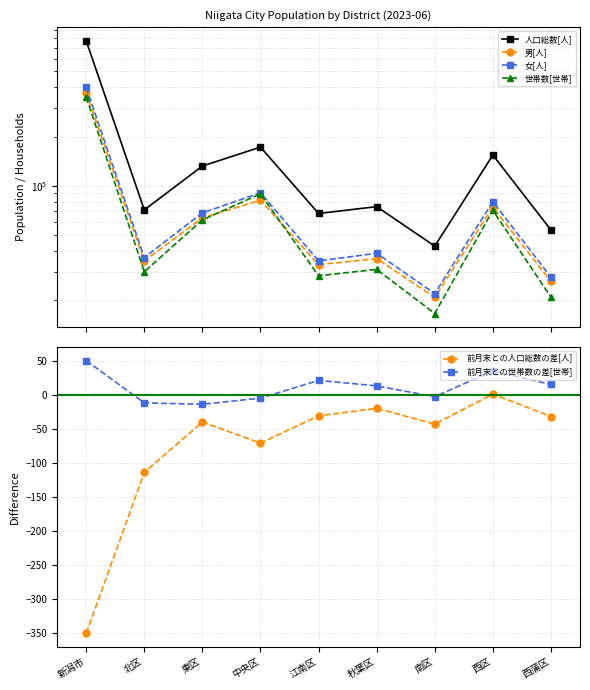

Which category has the highest value in the 世帯数[世帯] series?

新潟市